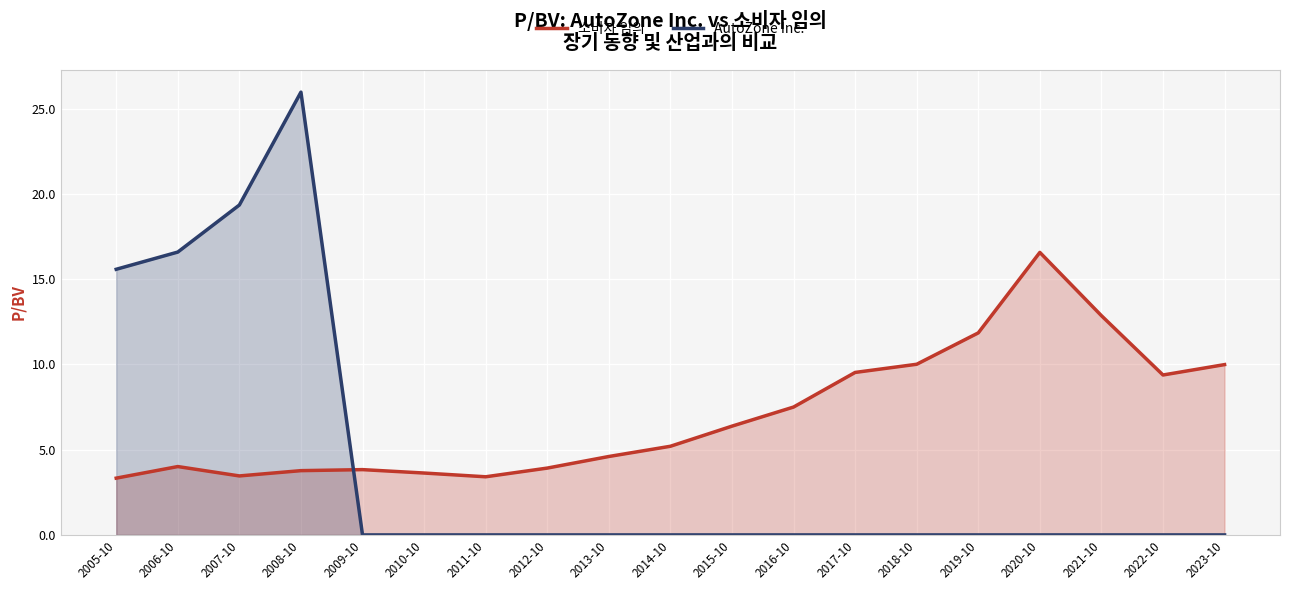

What is the average value of the AutoZone Inc. series?

4.1